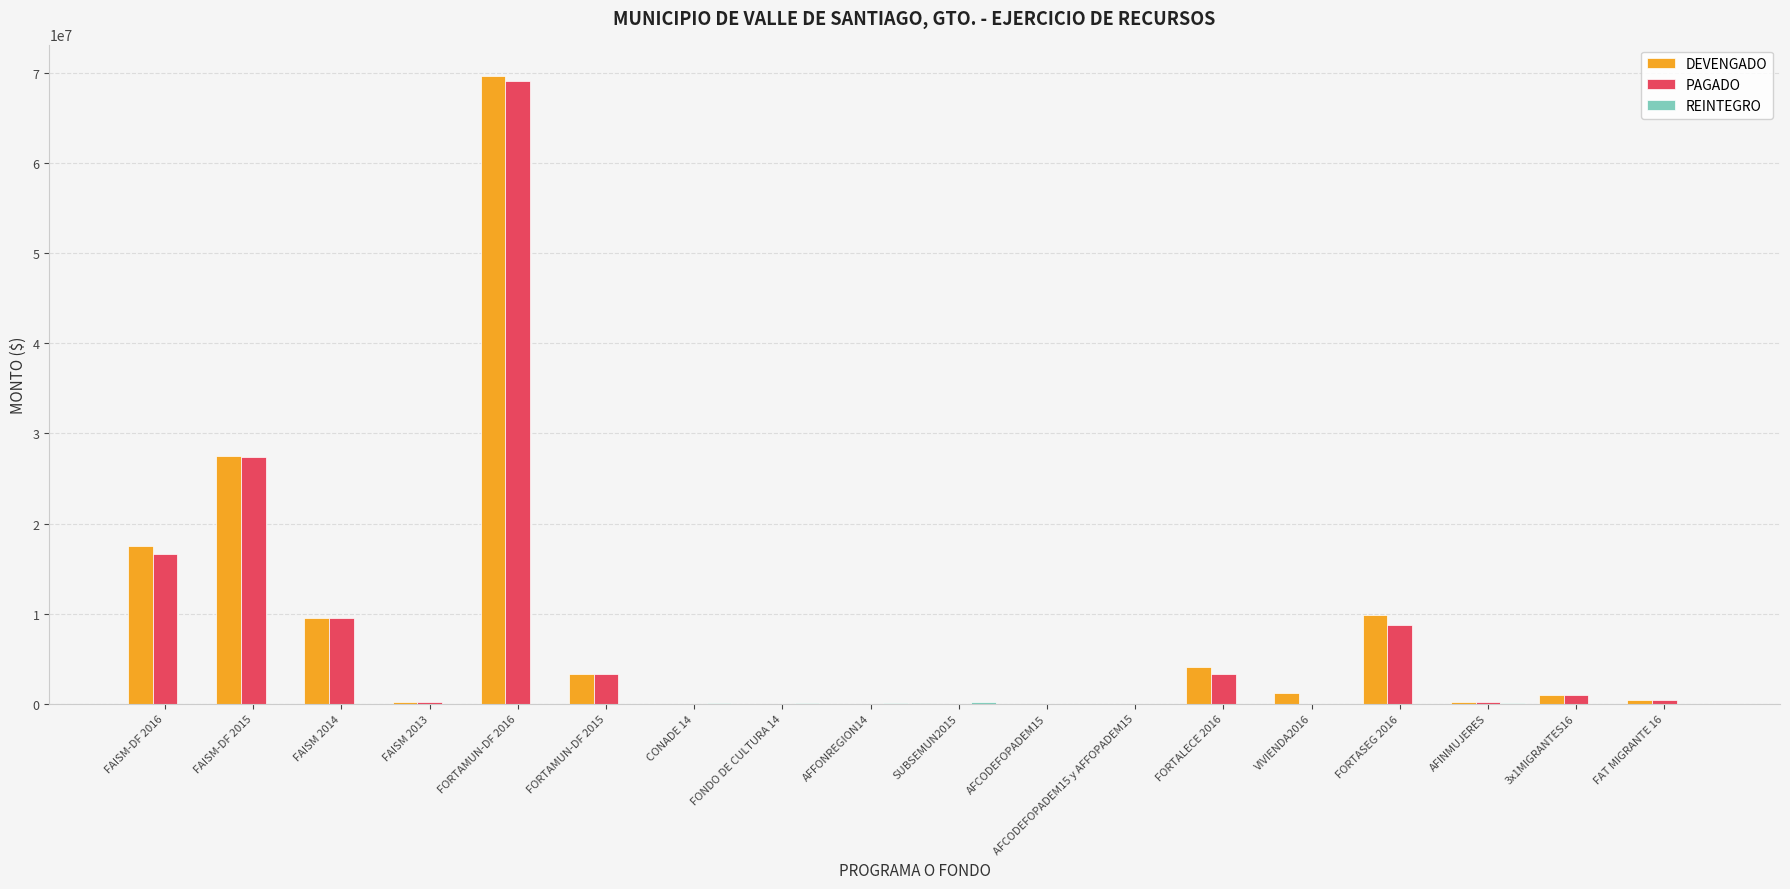

At which label is DEVENGADO closest to 34856555?

FAISM-DF 2015